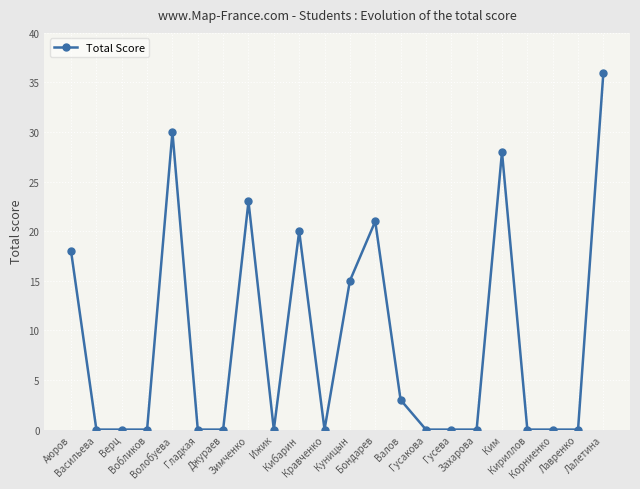

True or false: the data has more than 0 interior local peaks.

True